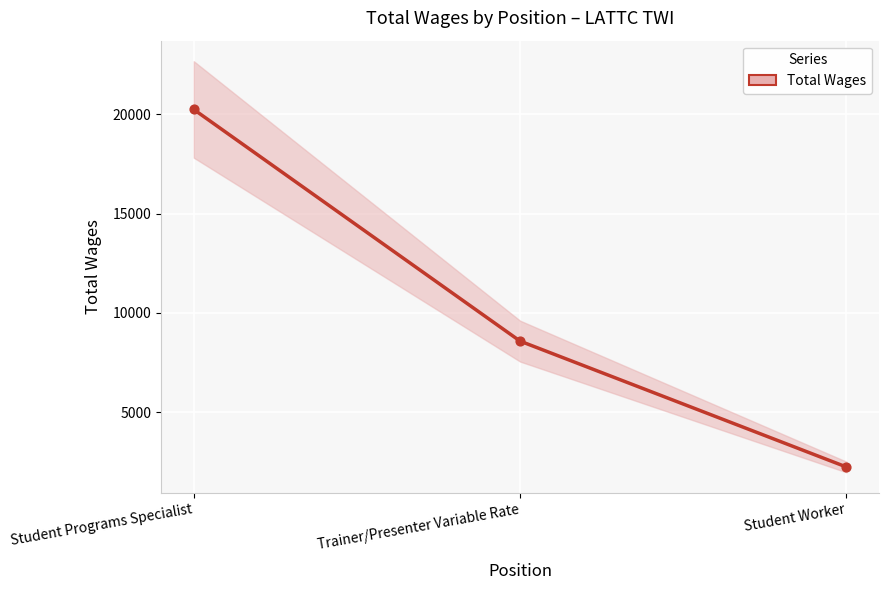

What is the change in value from Student Programs Specialist to Trainer/Presenter Variable Rate?

-11669